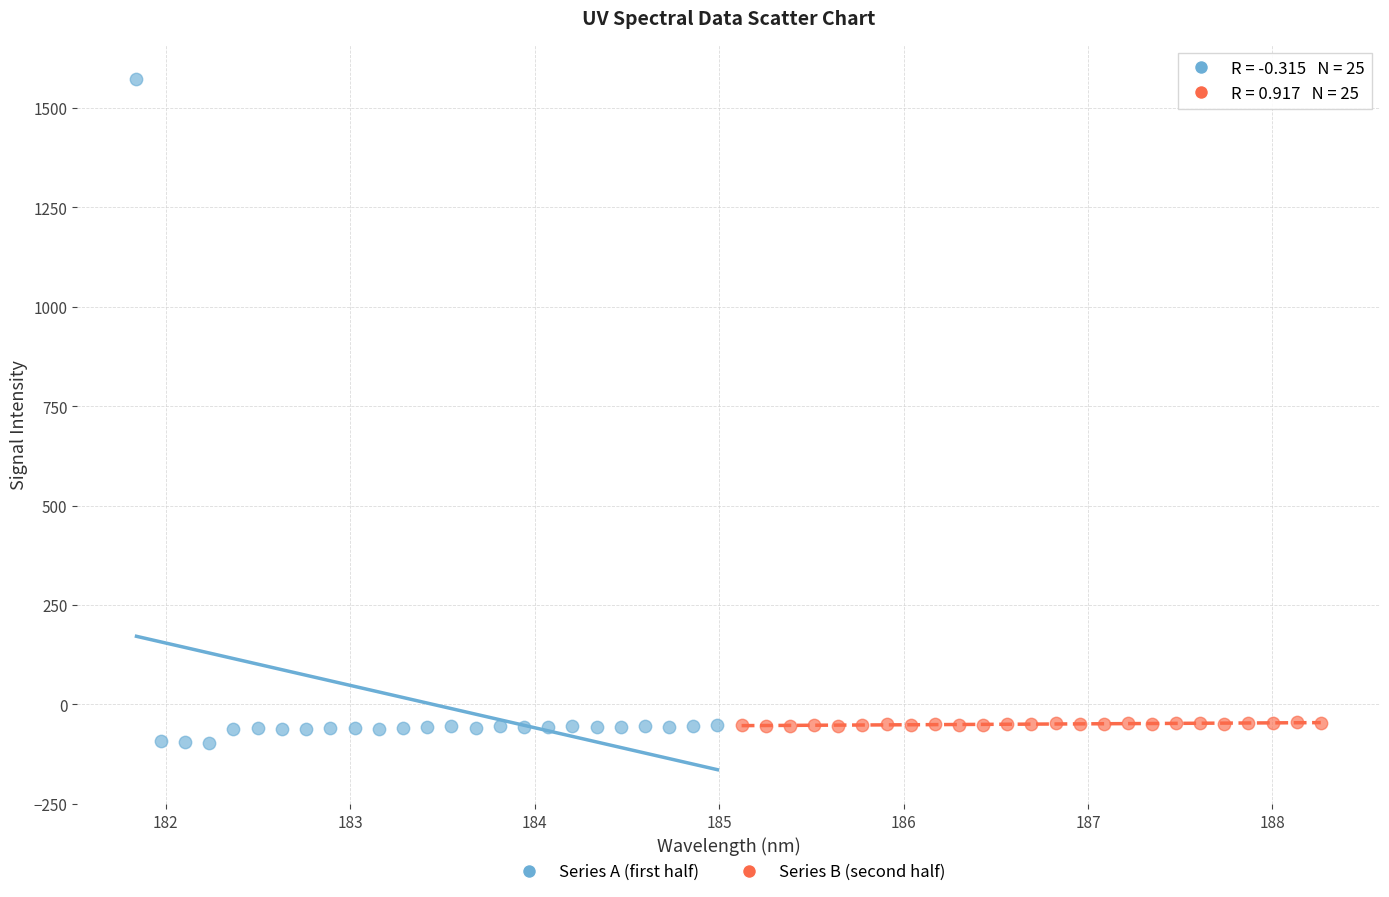

Which series reaches the maximum Y coordinate?

Series A (first half)